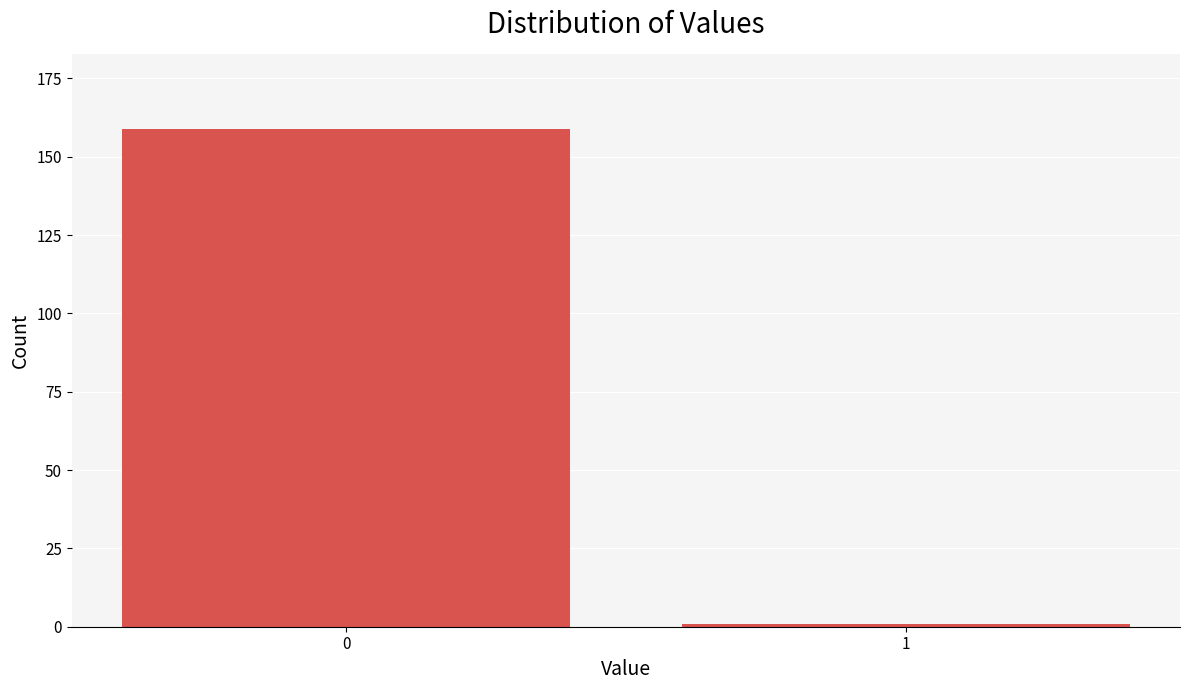

Reading left to right, list all the values displayed in this chart.

0=159	1=1